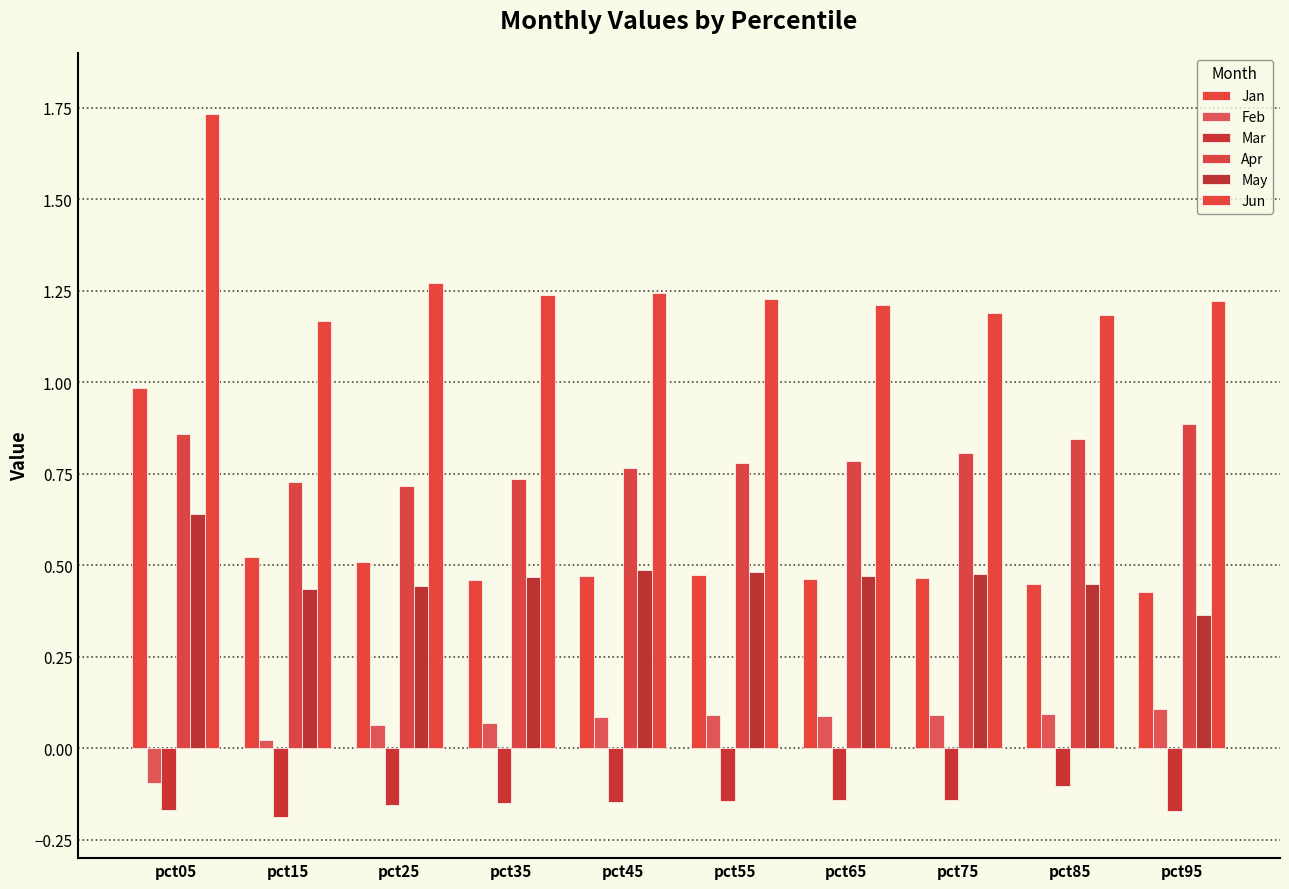

The value of Apr at pct75 is 0.5. True or false?

False